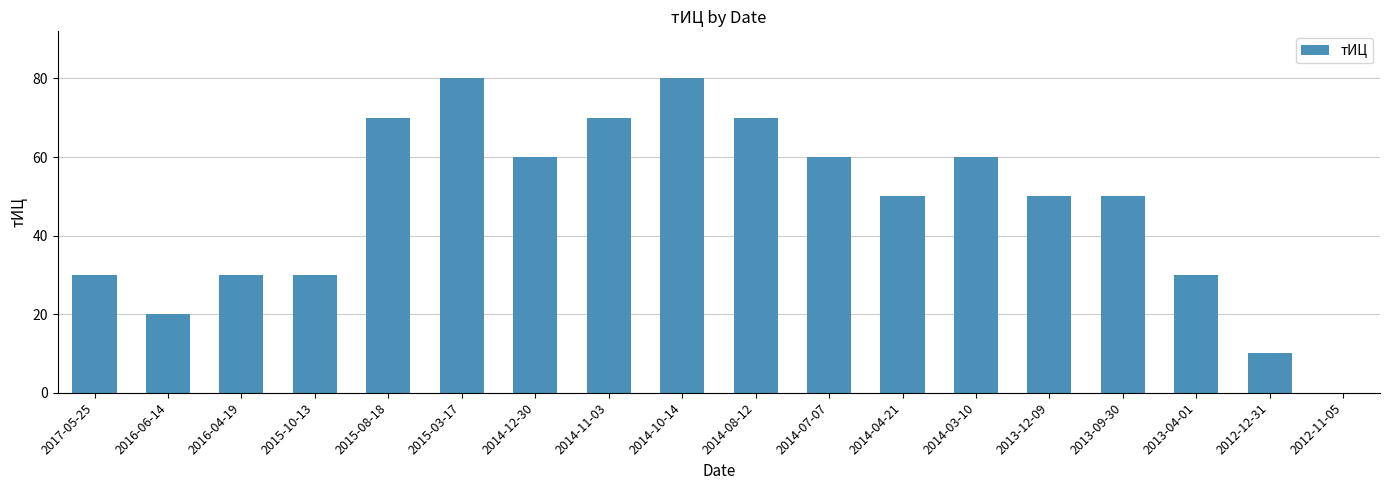

Between 2014-03-10 and 2014-08-12, which is larger?

2014-08-12